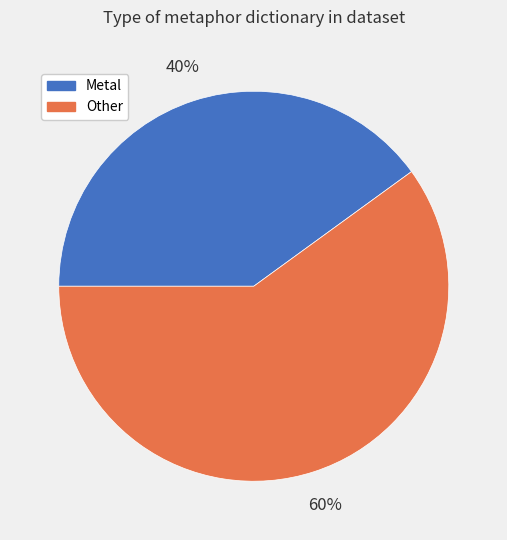

To the nearest percent, what is the average slice percentage?

50%